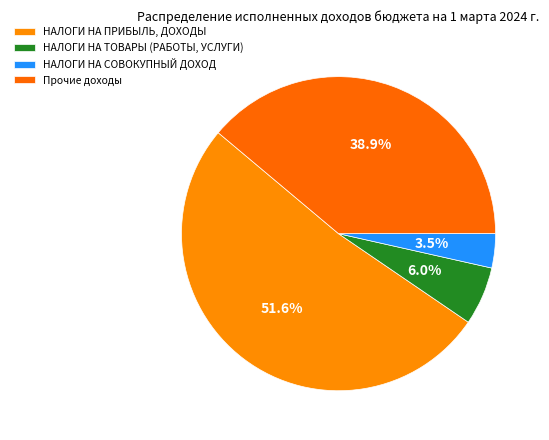

How many segments does this pie chart have?

4